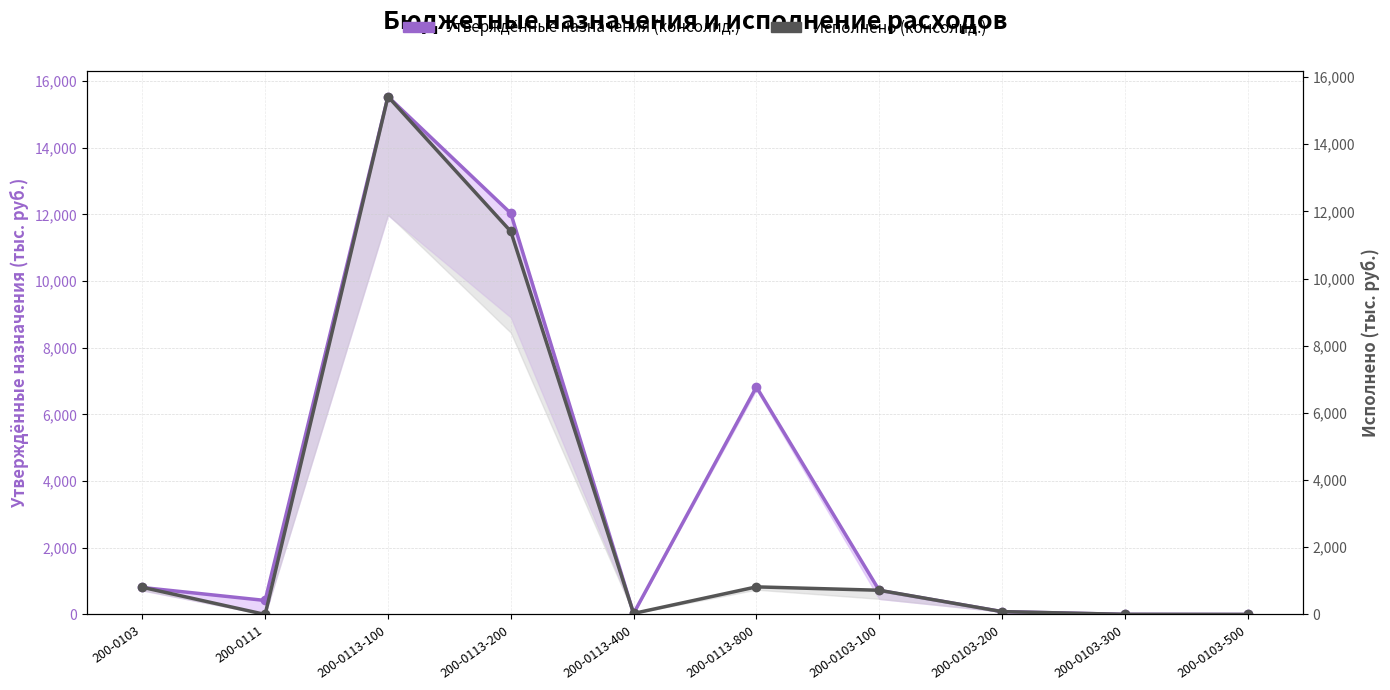

List the labels in order of Утверждённые назначения (консолид.) value, largest first.

200-0113-100, 200-0113-200, 200-0113-800, 200-0103, 200-0103-100, 200-0111, 200-0103-200, 200-0113-400, 200-0103-300, 200-0103-500